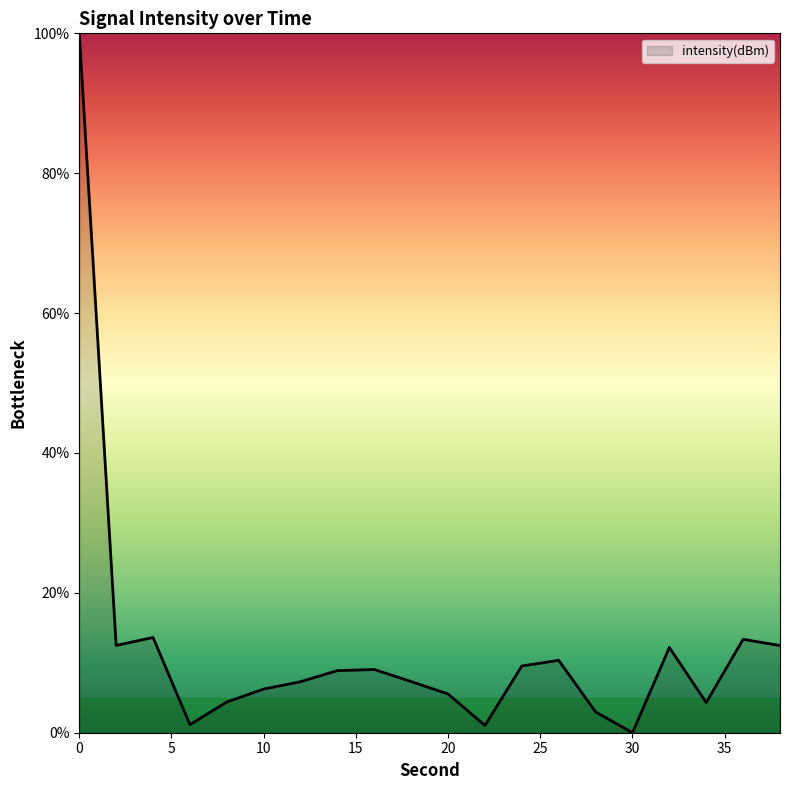

What is the difference between the maximum and minimum values?

100.0